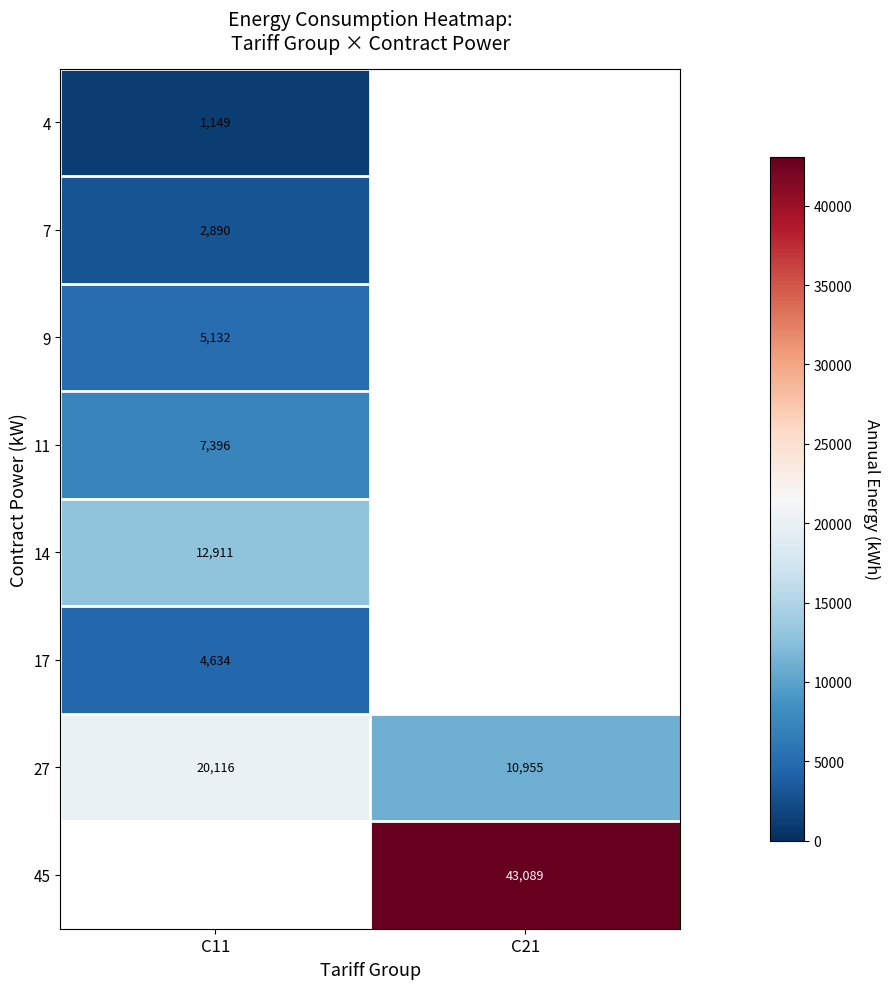

Read the 14 value at C11.

12910.7